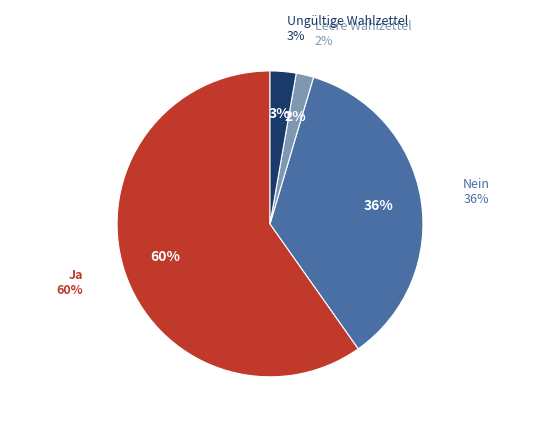

Count the number of slices in the pie.

4